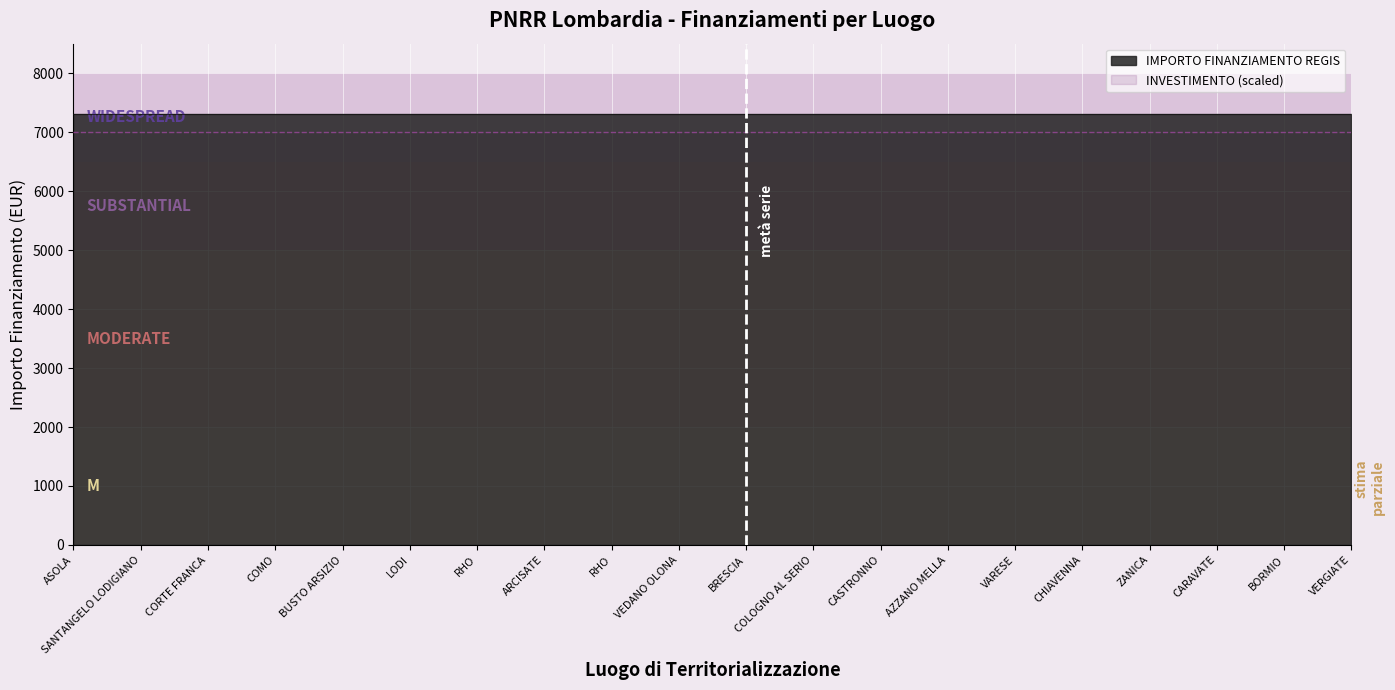

Which series has the largest total across all categories?

IMPORTO FINANZIAMENTO REGIS